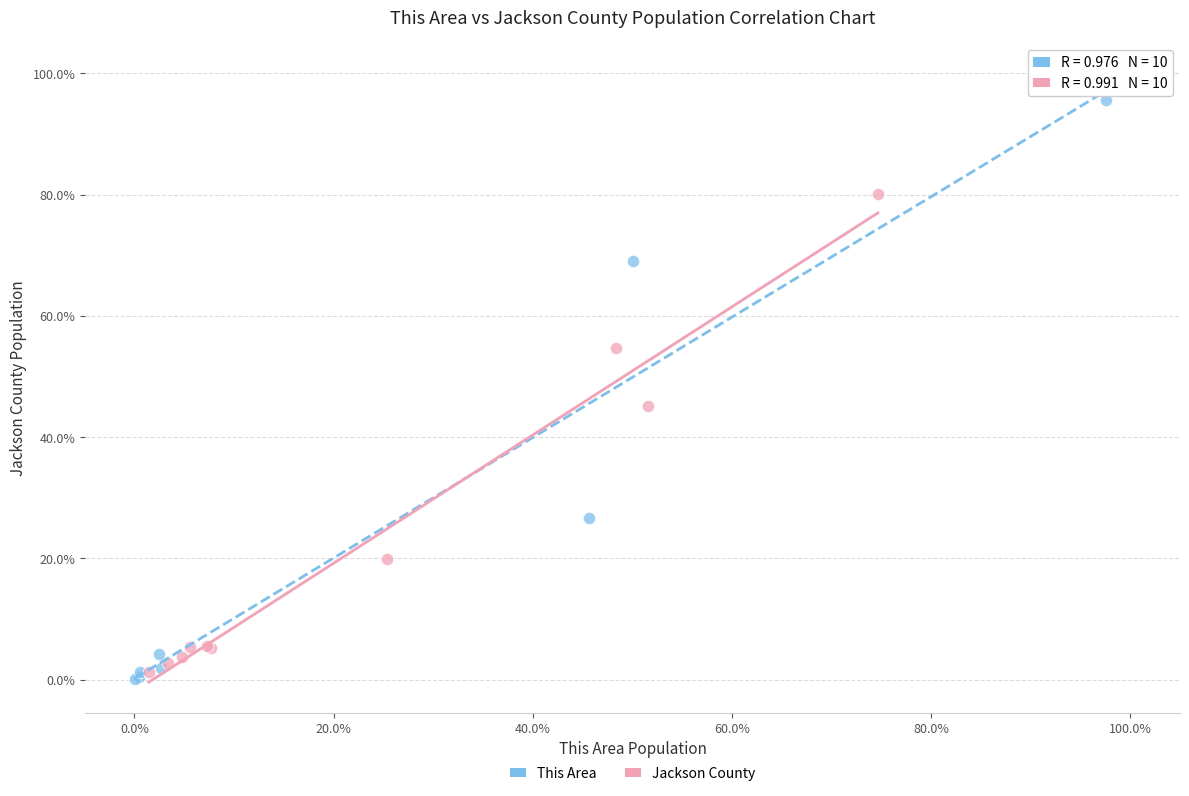

What are all the series names shown in the legend?

This Area, Jackson County